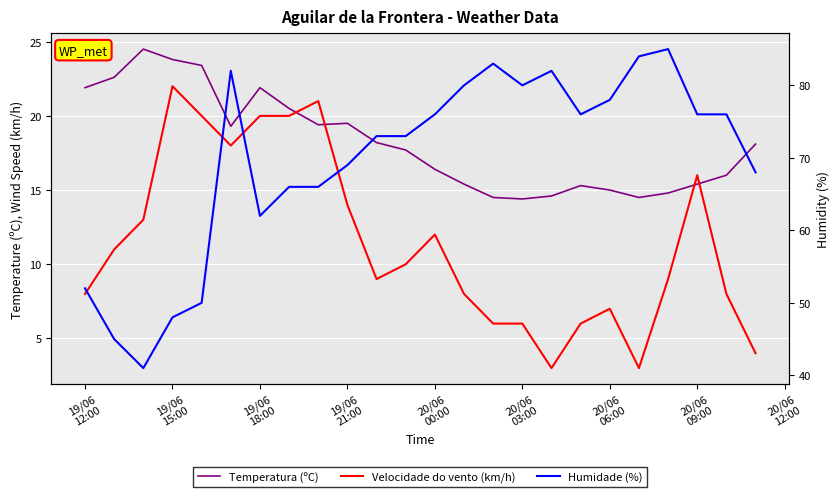

What is the average value of the Velocidade do vento (km/h) series?

11.4